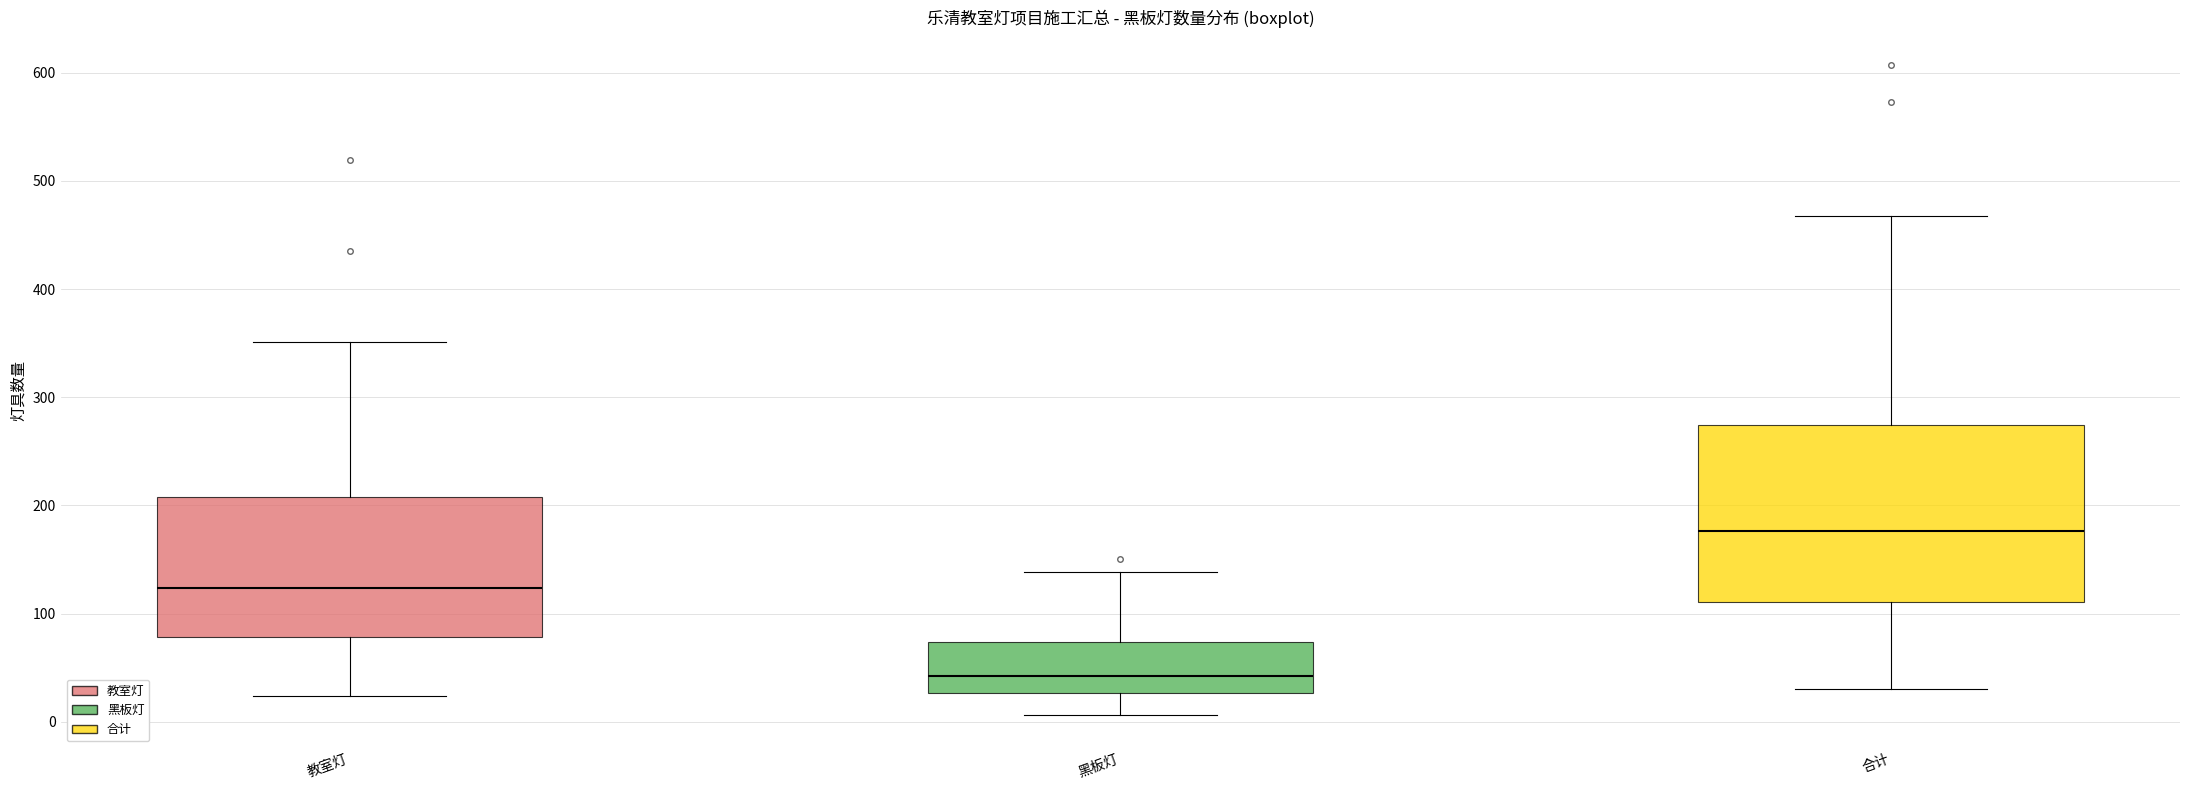

Reading left to right, transcribe this box plot: for each box, give where its median line is, the range the box spans, and where its two whiskers end, as read against the y-axis. The values are not printed on the chart, so give them approximately, as read against the axis.

教室灯: median 120, box 80 to 210, whiskers 20 to 350
黑板灯: median 40, box 30 to 70, whiskers 10 to 140
合计: median 180, box 110 to 270, whiskers 30 to 470